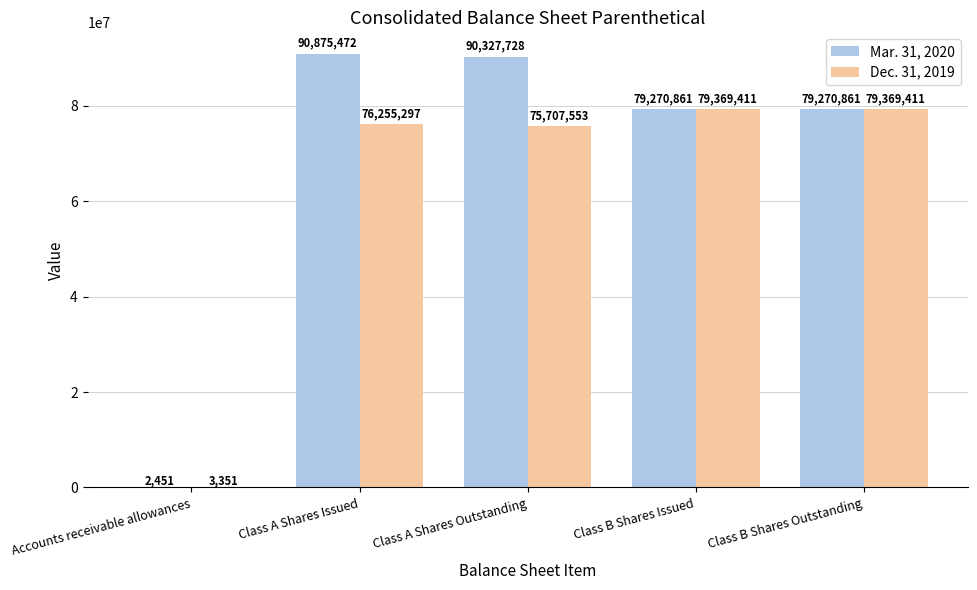

Are the bars grouped side by side (vs. stacked)?

Yes